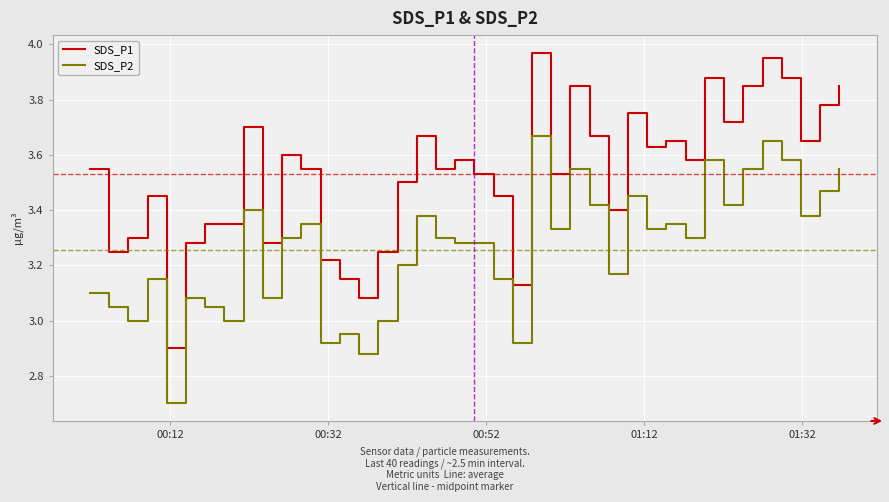

What is the smallest value displayed?

2.7